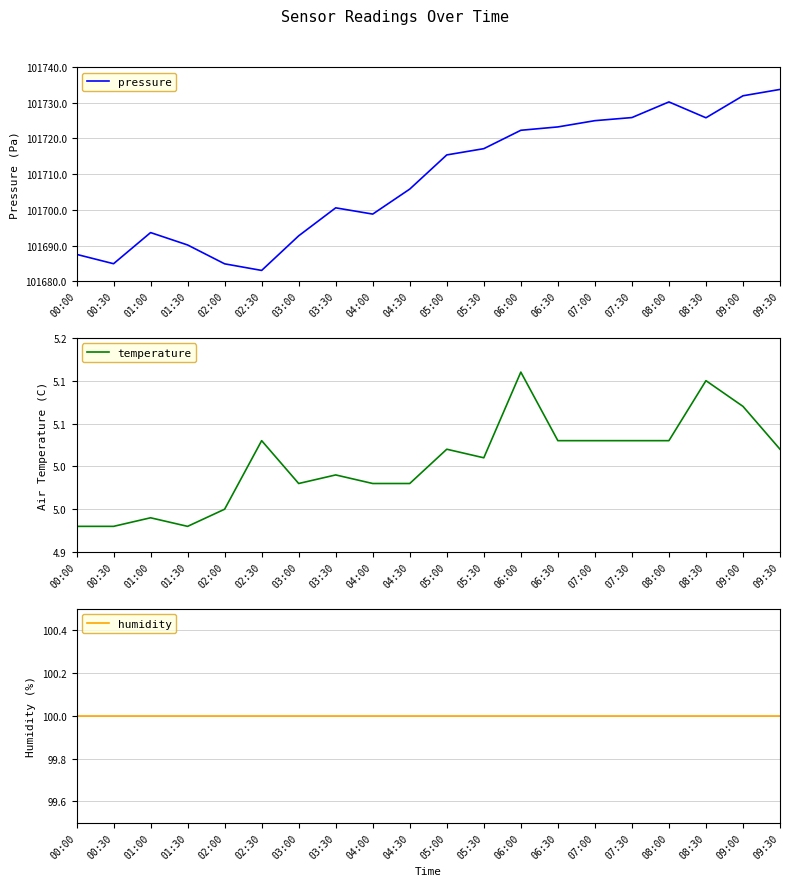

What position from the right is 08:00?

4